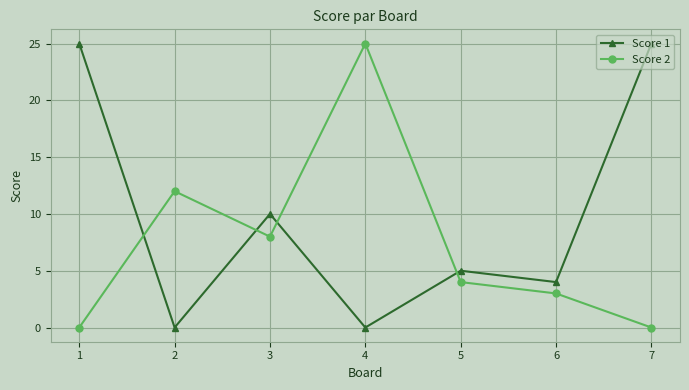

After their last crossing, which series has the higher values: Score 2 or Score 1?

Score 1